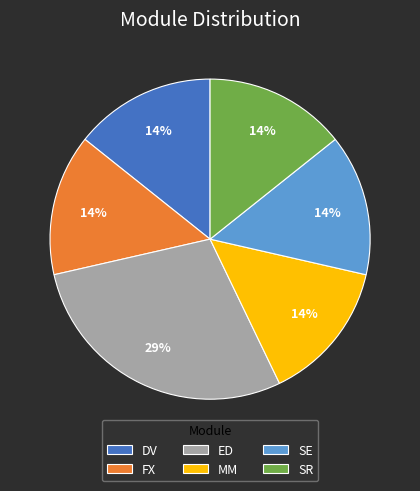

True or false: SE accounts for 14% of the total.

True